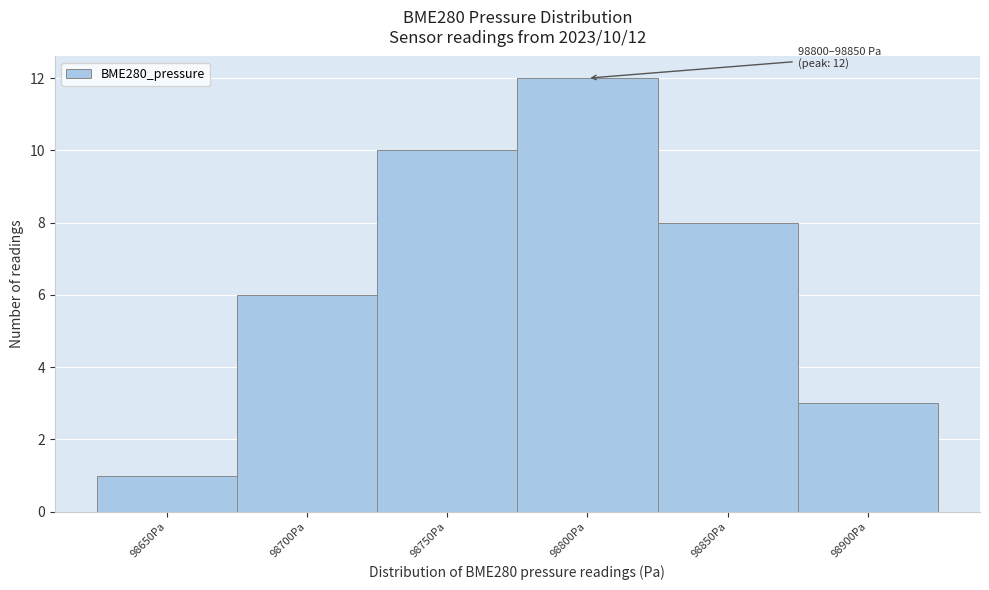

Reading right to left, what are all the values shown in this chart?

3	8	12	10	6	1